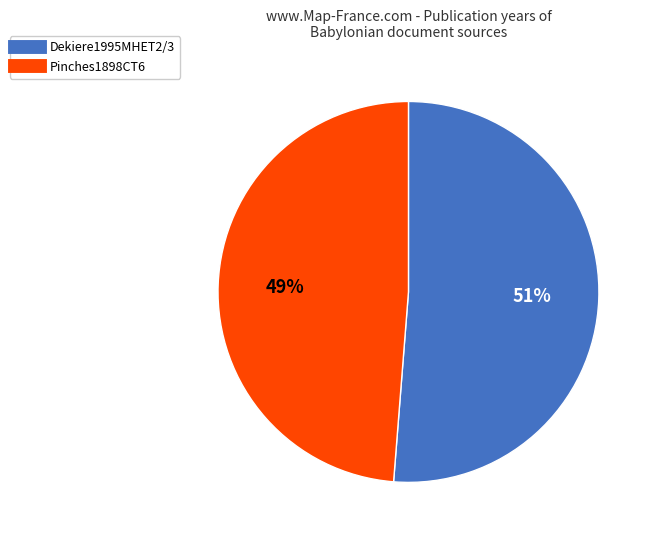

What percentage is the Dekiere1995MHET2/3 slice, to the nearest percent?

51%